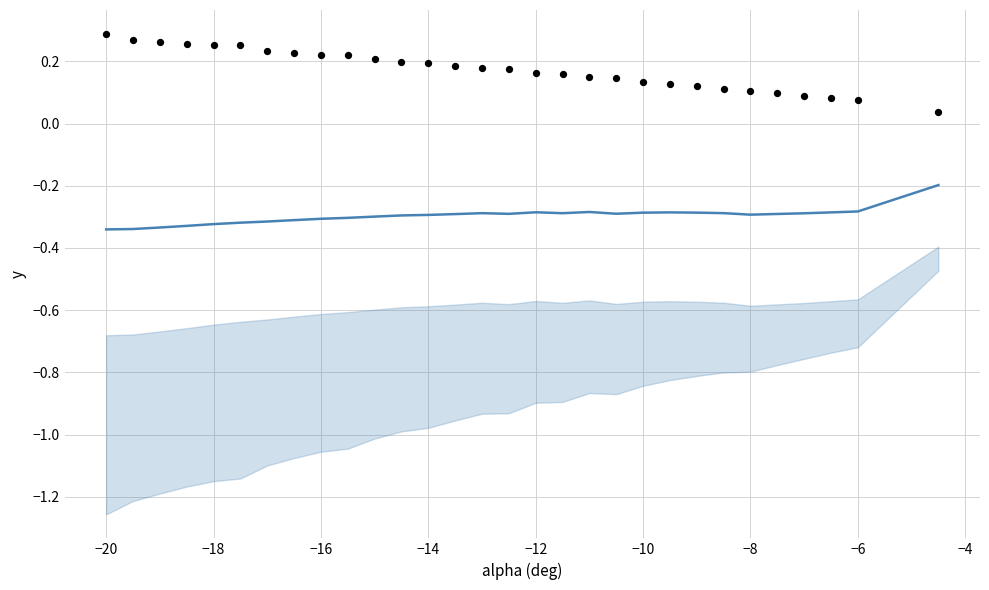

Which series reaches the minimum Y coordinate?

mean (Cl+Cd)/2